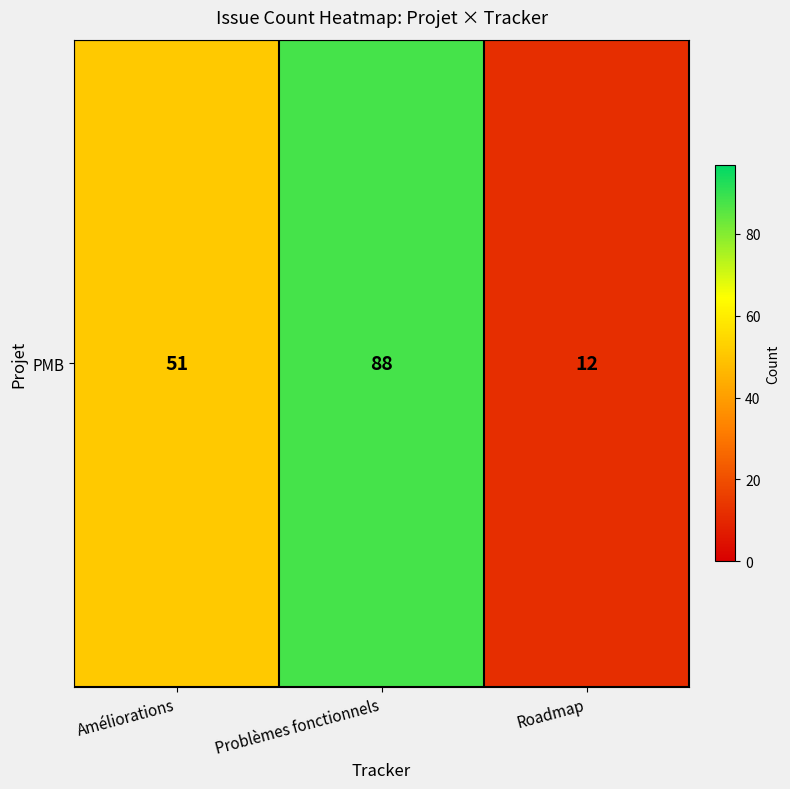

List the labels in order of value, largest first.

Problèmes fonctionnels, Améliorations, Roadmap